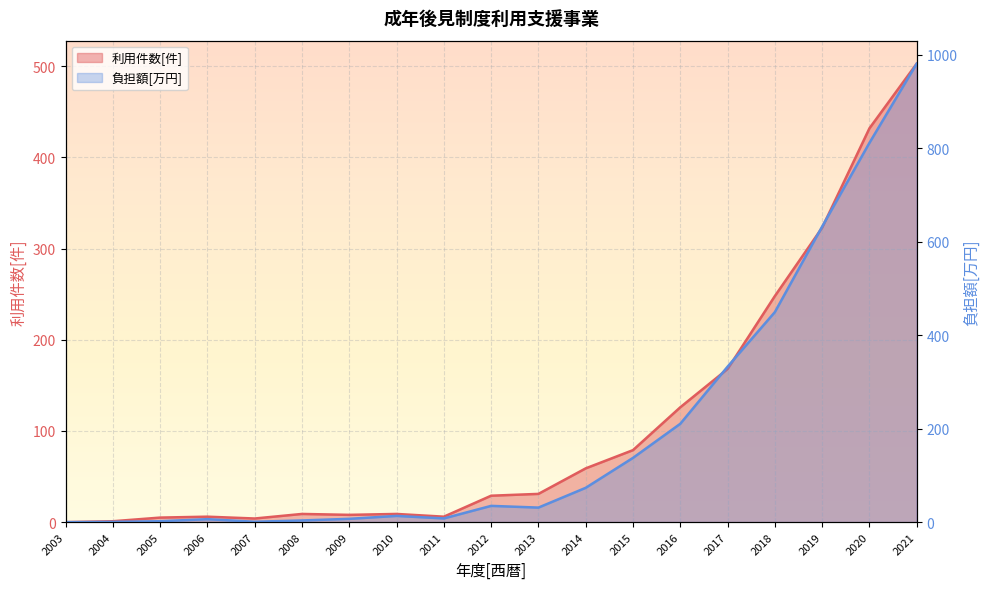

Is it true that 負担額[万円] equals 42.9 at 2015?

False